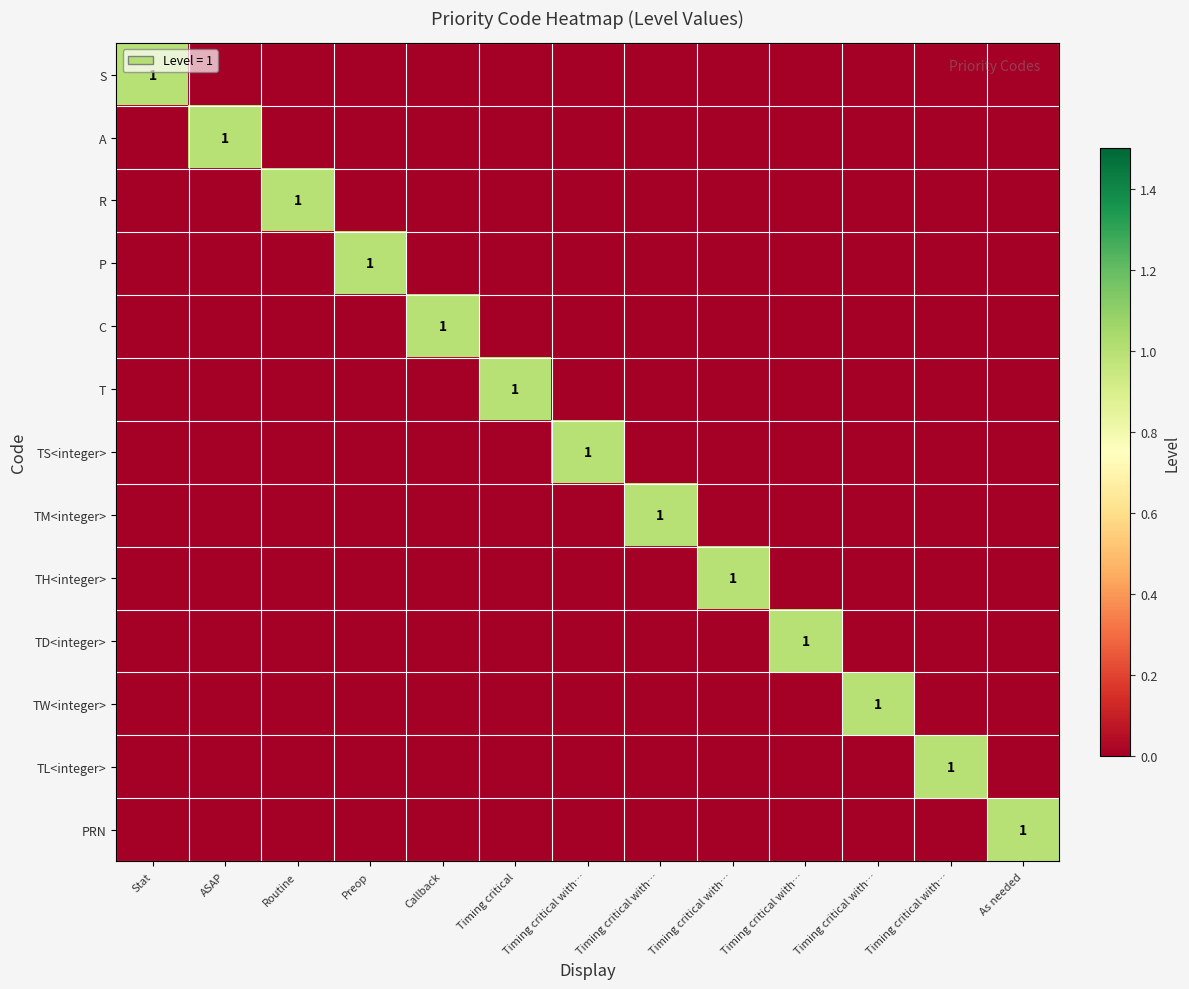

List the labels in order of S value, smallest first.

ASAP, Routine, Preop, Callback, Timing critical, Timing critical with…, Timing critical with…, Timing critical with…, Timing critical with…, Timing critical with…, Timing critical with…, As needed, Stat